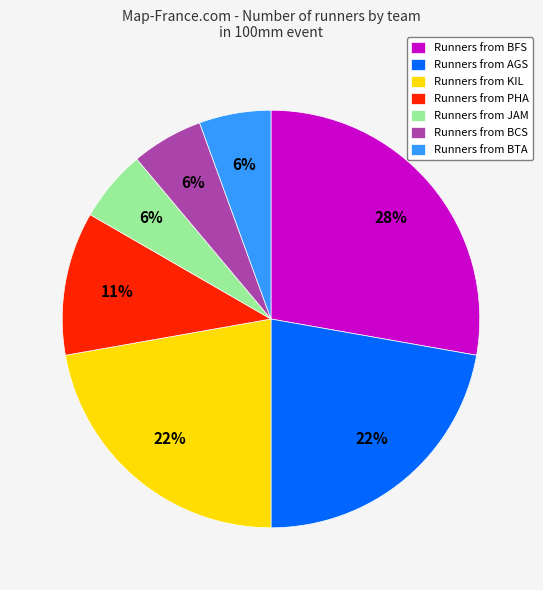

Is it true that Runners from JAM is 6% of the pie?

True